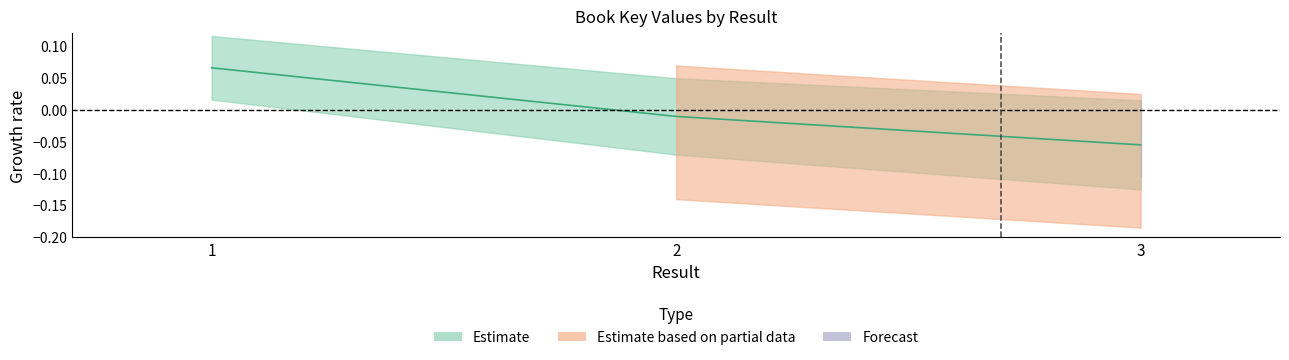

How many lines are shown in the chart?

1